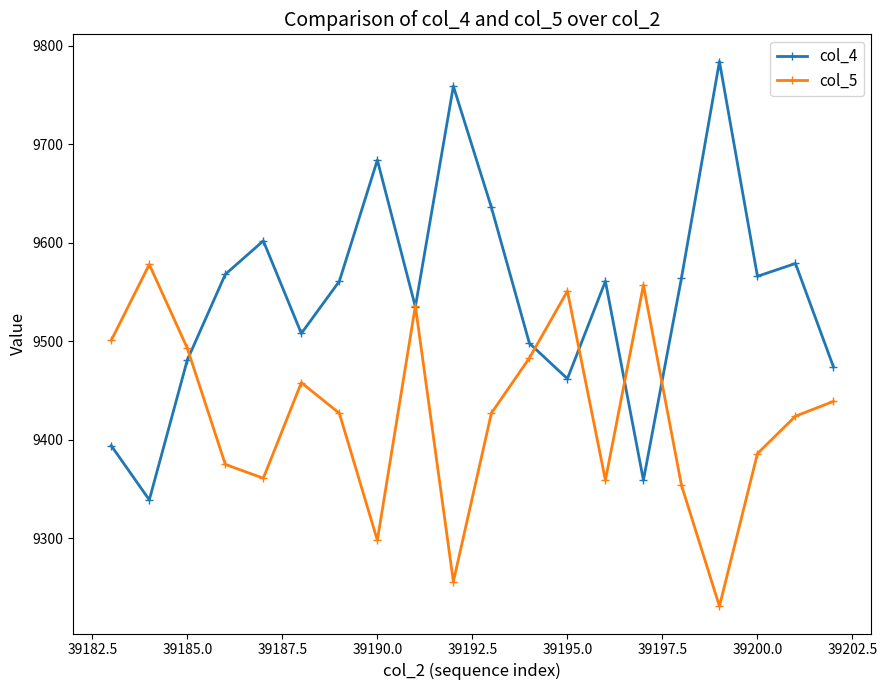

Which series has the largest range (max minus min)?

col_4